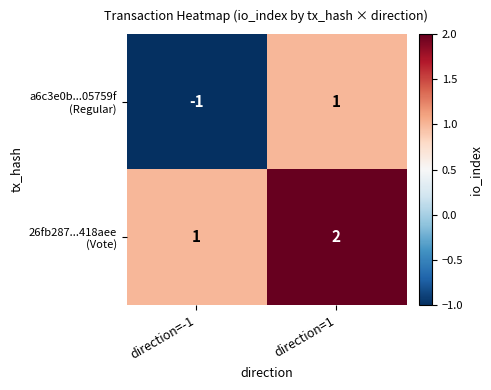

What is the total value across all series at direction=1?

3